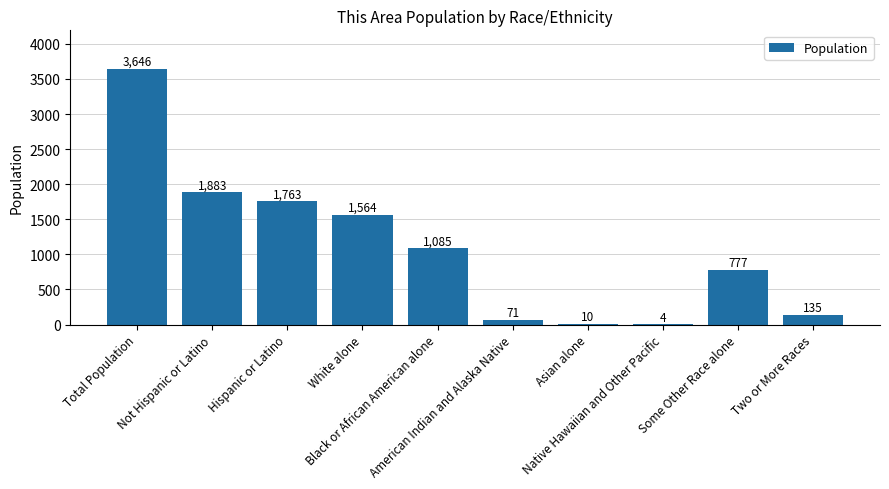

True or false: the data shows 472 at Some Other Race alone.

False